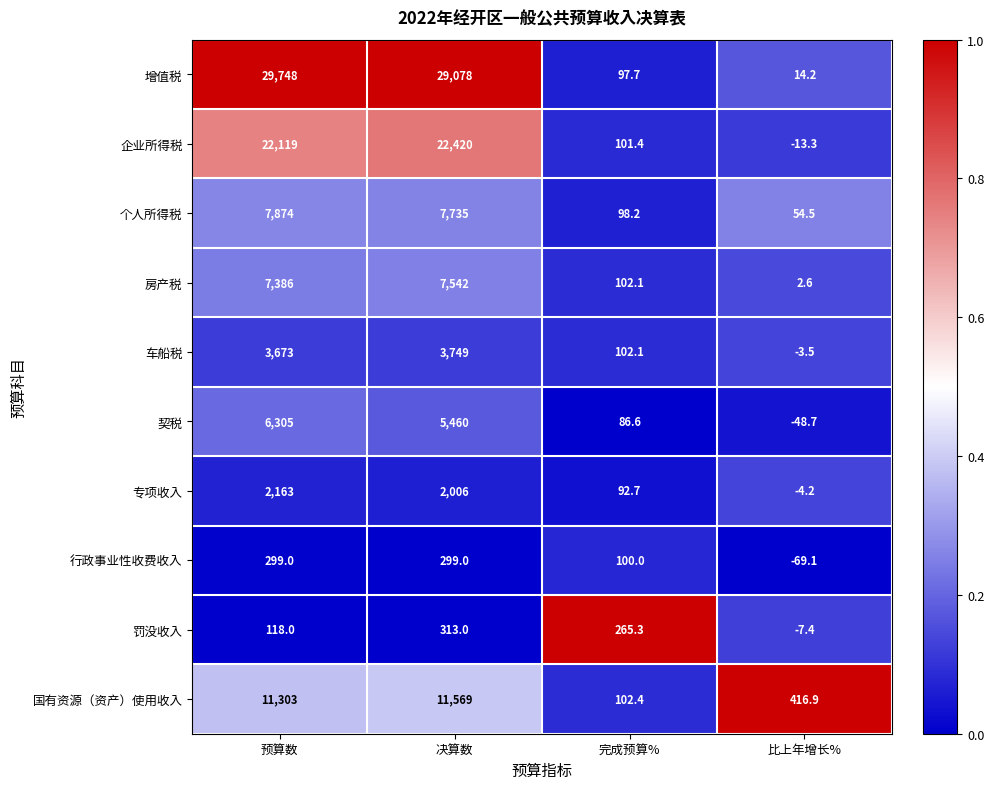

At which category is the sum across all series the highest?

预算数